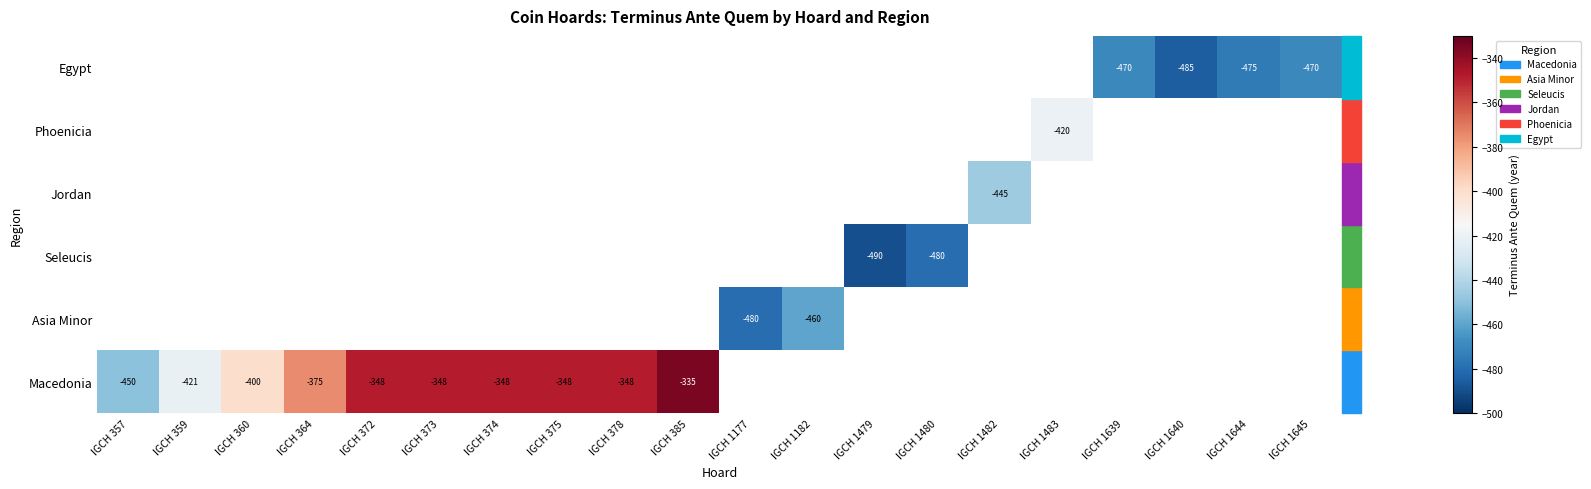

How many distinct data groups are displayed?

6